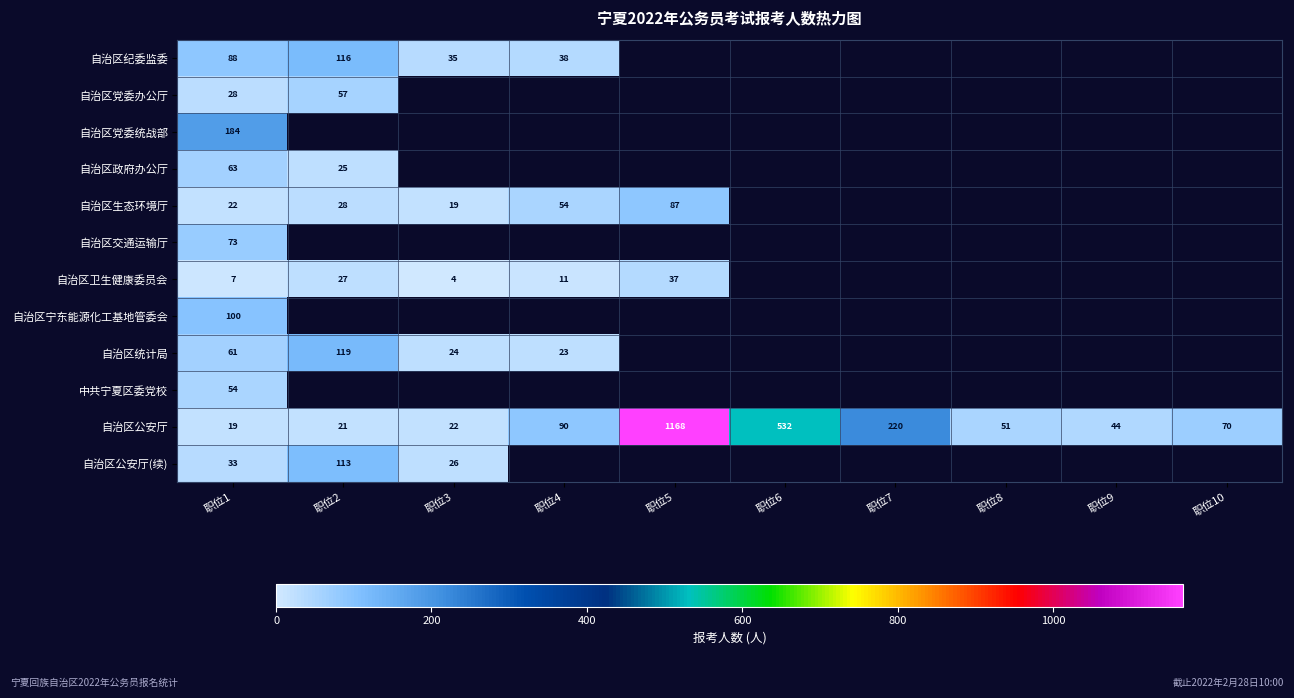

The value of 自治区卫生健康委员会 at 职位4 is 11. True or false?

True